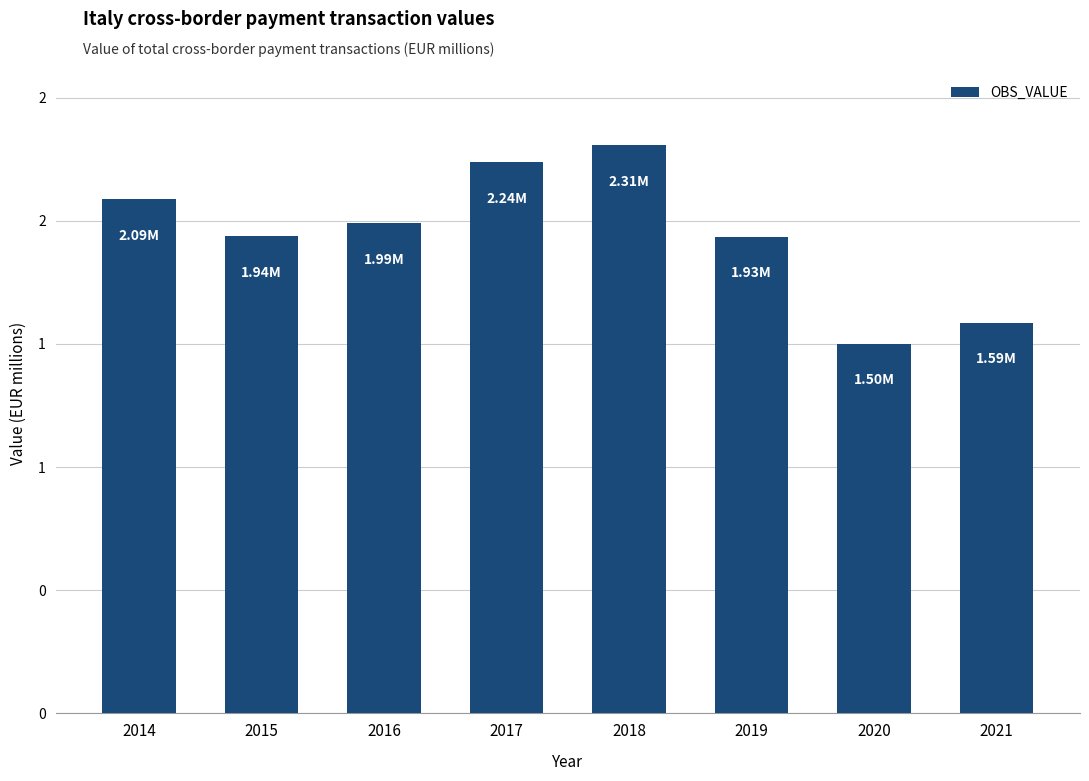

List the labels in order of value, smallest first.

2020, 2021, 2019, 2015, 2016, 2014, 2017, 2018